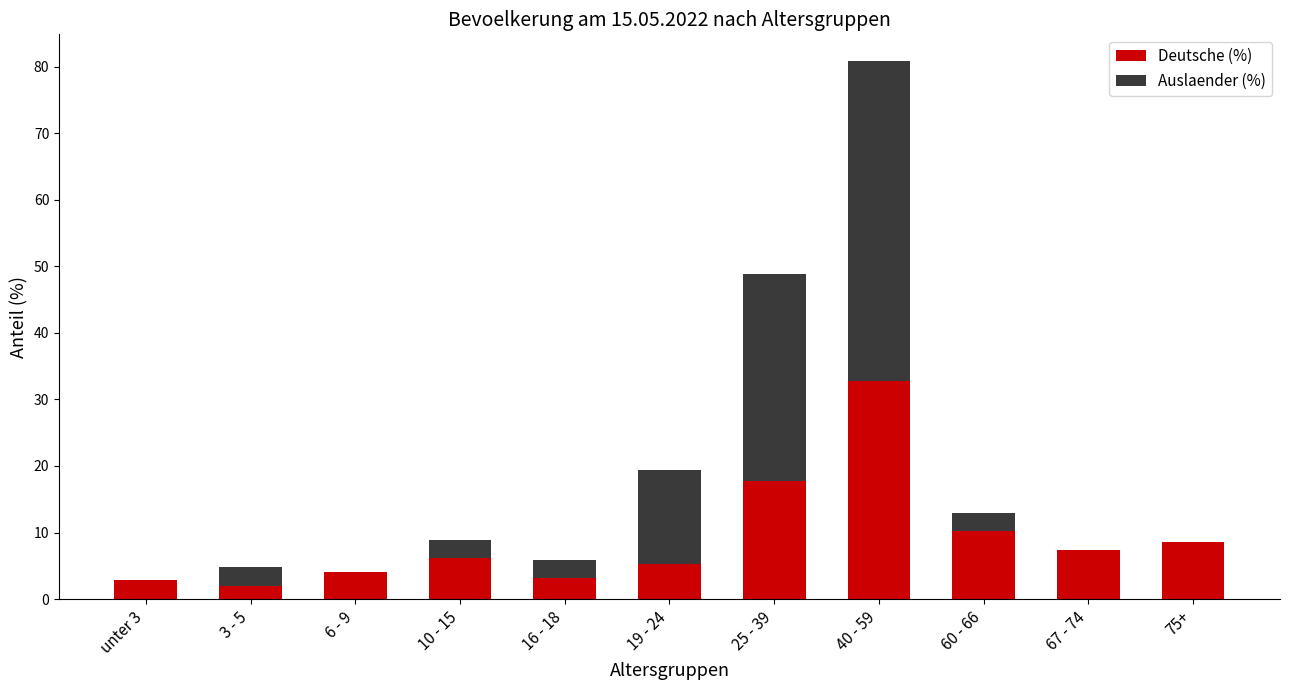

At which category is the sum across all series the highest?

40 - 59